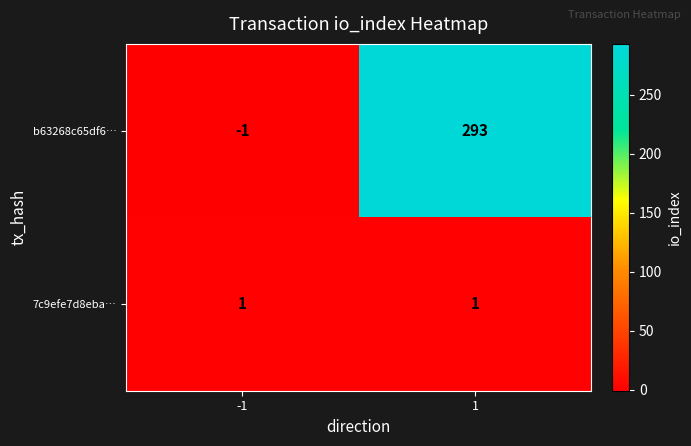

Which category has the highest value across all series?

1